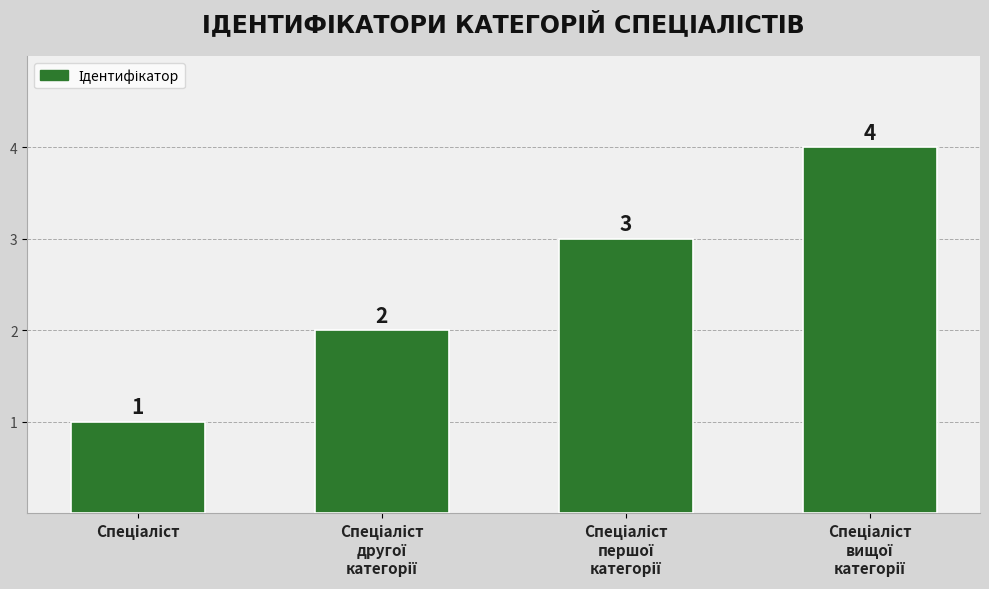

Count the values in the range 2 to 4.

3